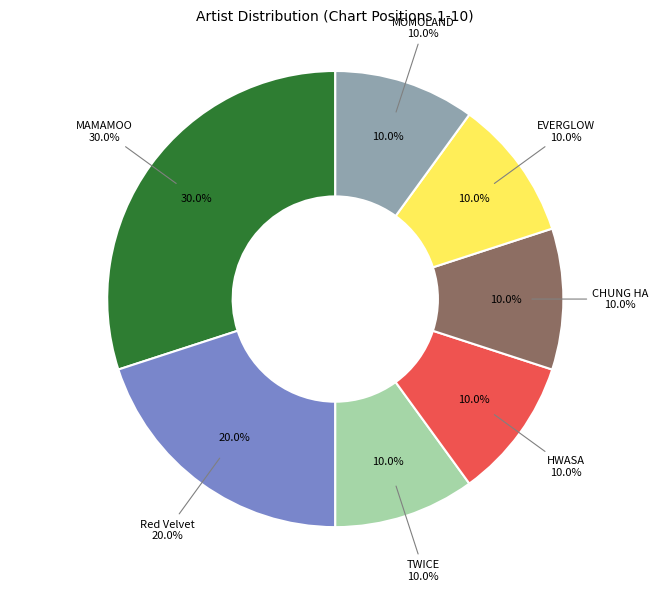

What percentage do HWASA and Red Velvet together represent?

30.0%